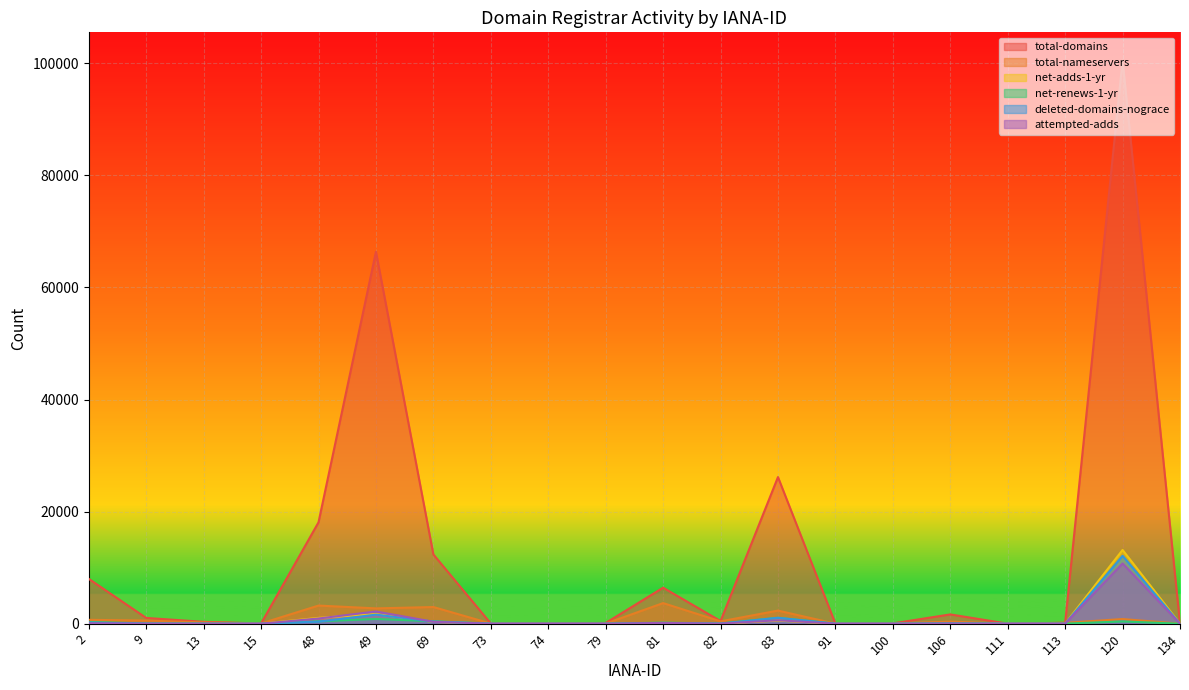

True or false: total-domains and net-renews-1-yr intersect in this chart.

False